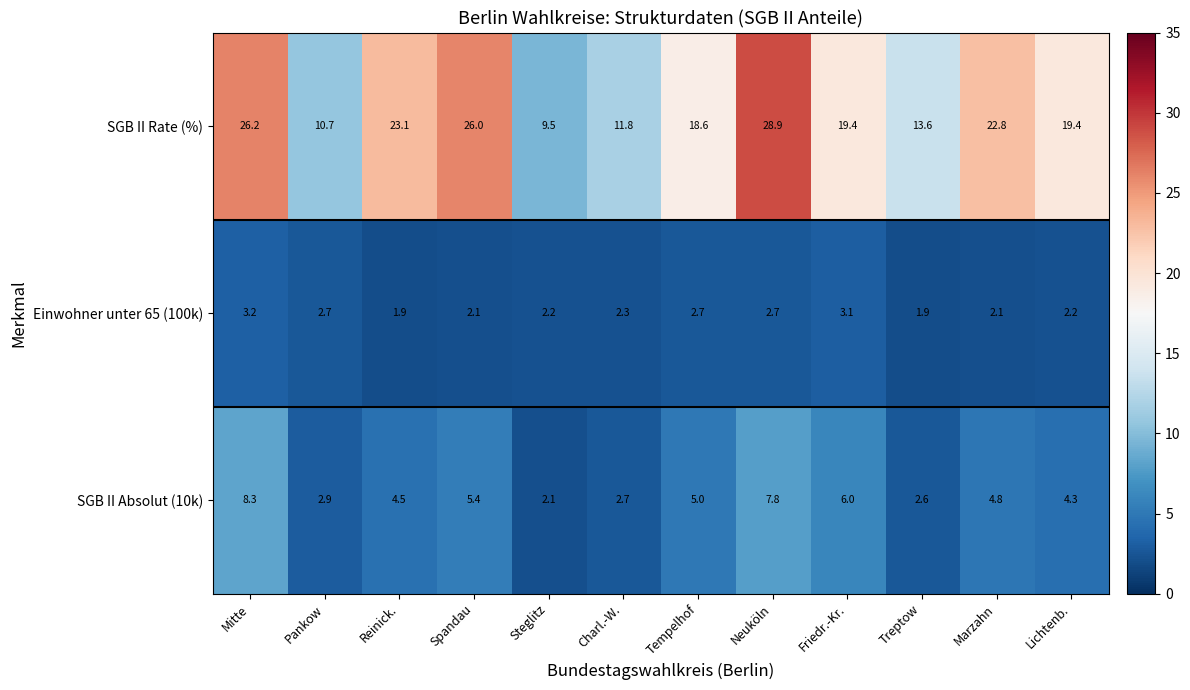

Where is SGB II Absolut (10k) nearest to the value 5?

Tempelhof